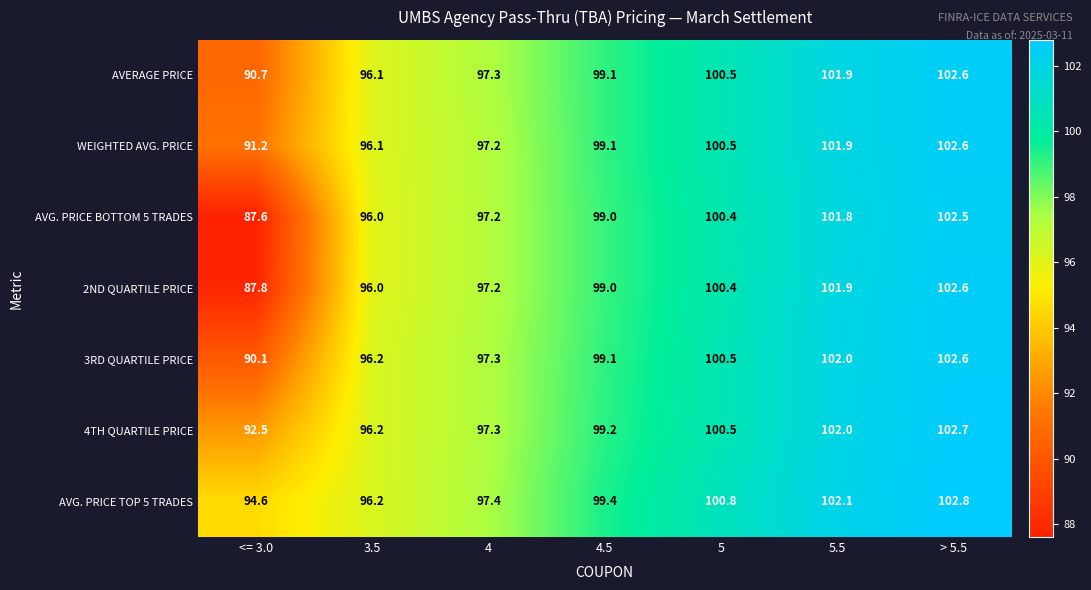

What is the sum of the 4TH QUARTILE PRICE values at <= 3.0 and 5.5?

194.5